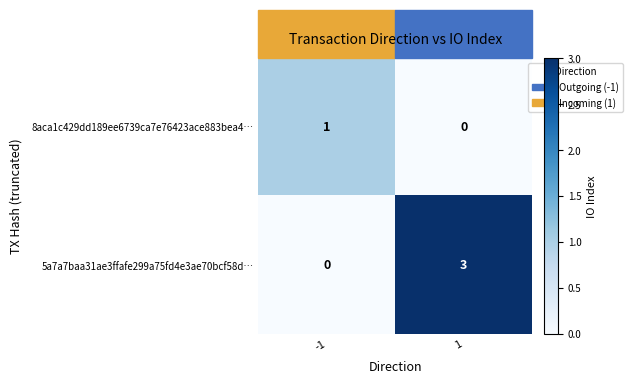

Which series has the largest total across all categories?

5a7a7baa31ae3ffafe299a75fd4e3ae70bcf58d…